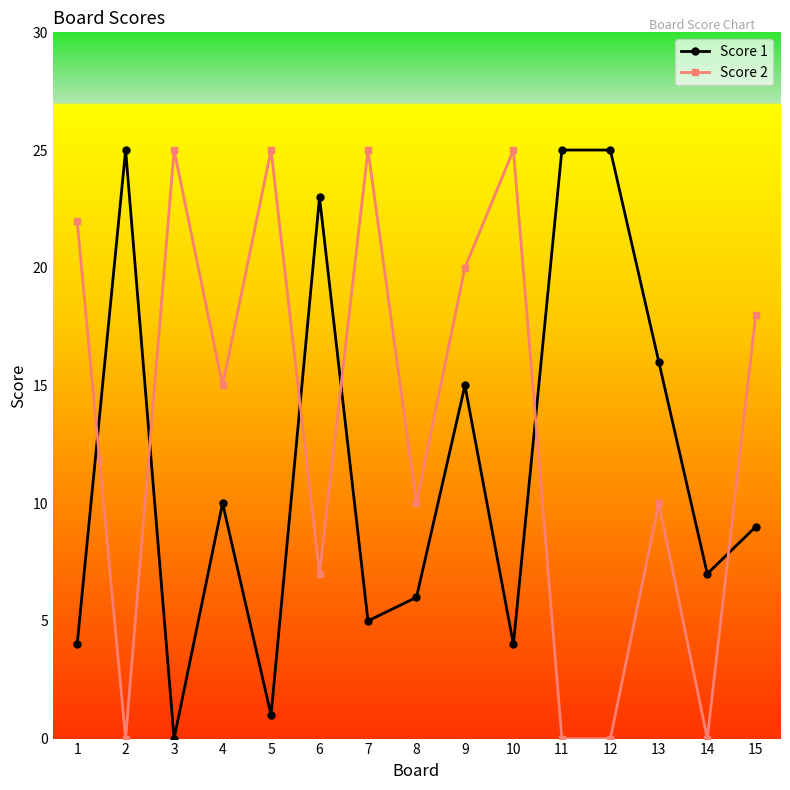

Rank the series at 6 from highest to lowest value.

Score 1, Score 2